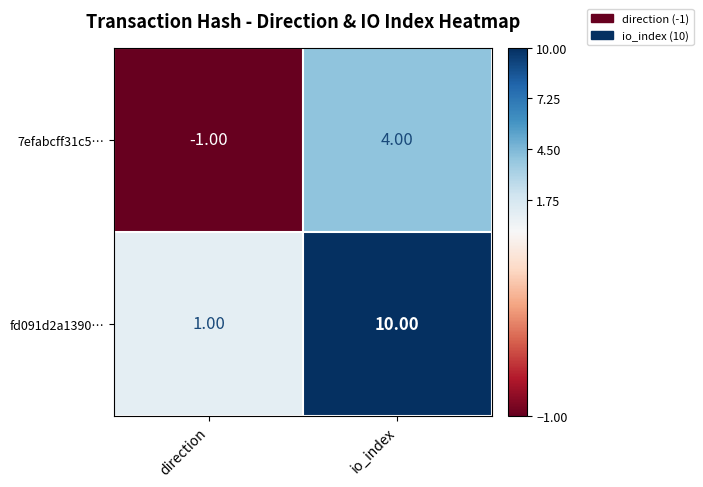

At which category does the chart reach its minimum across all series?

direction